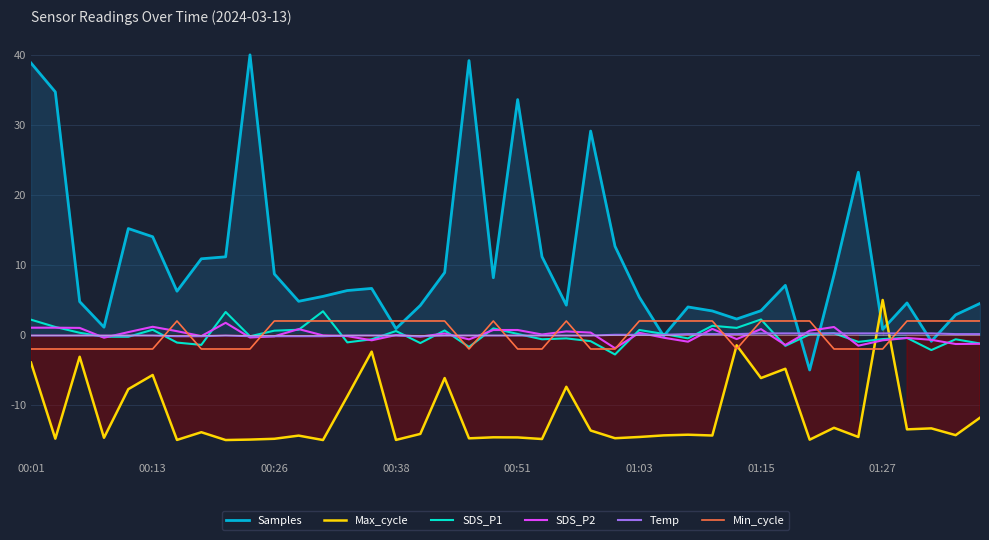

Is it true that SDS_P1 equals 0.0 at 32?

False